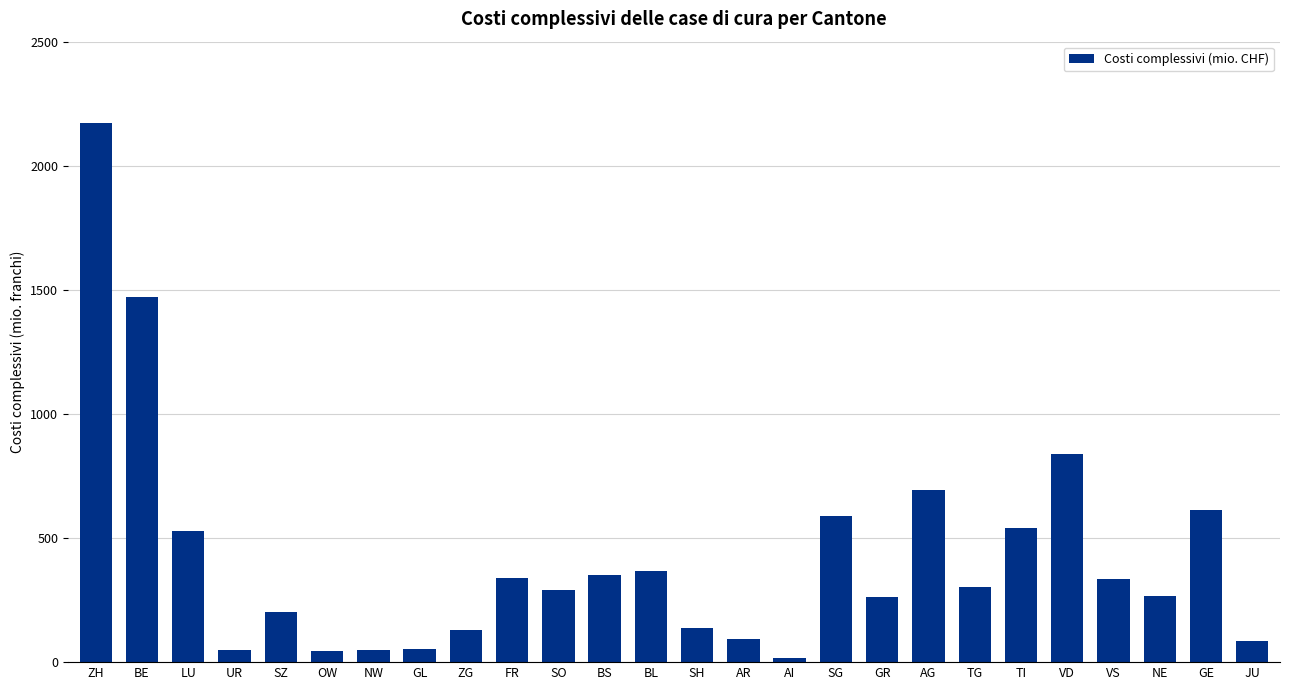

How many bars are there in total?

26